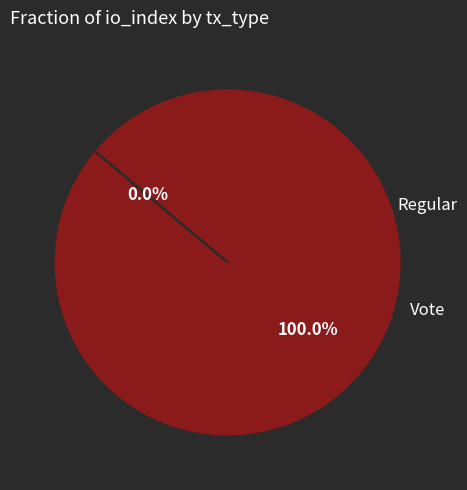

Which category accounts for the majority?

Vote